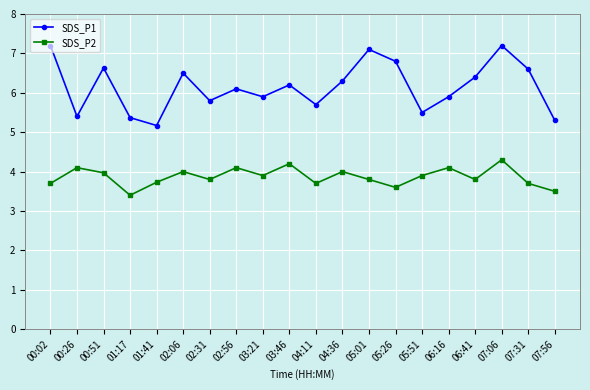

Does the chart have visible grid lines?

Yes